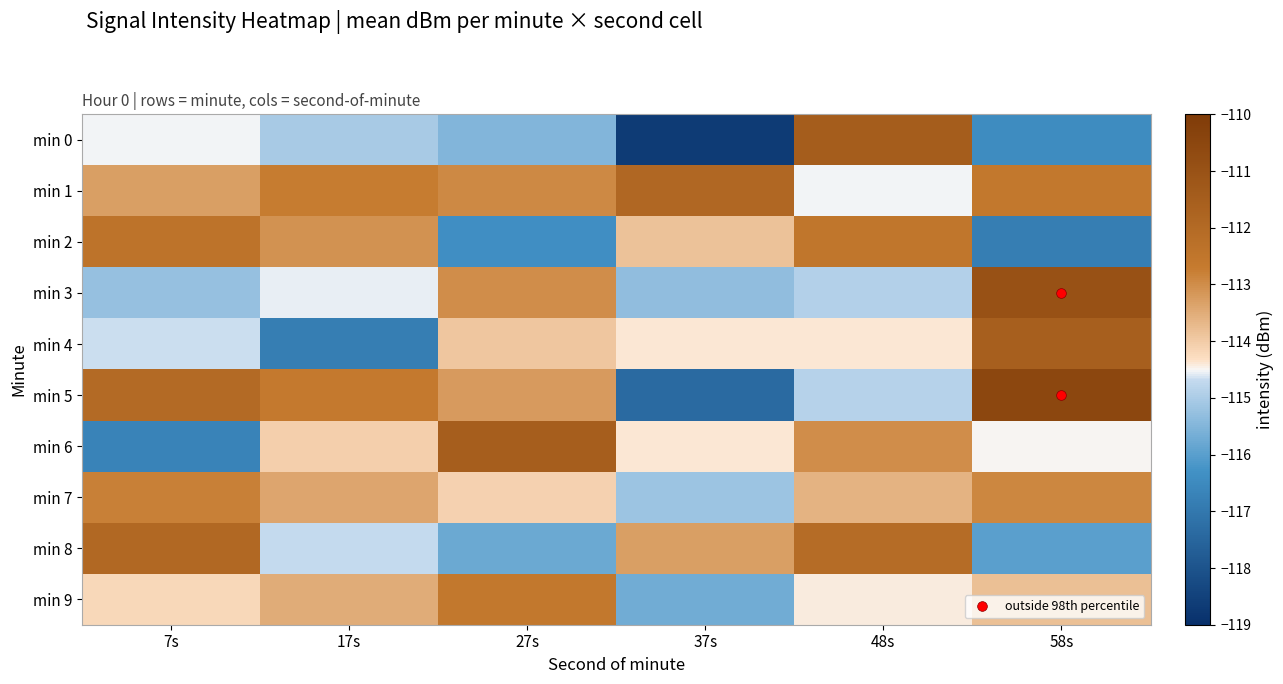

Reading left to right, list all the values displayed in this chart.

min 0: 7s=-114.5	17s=-115.0	27s=-115.5	37s=-118.7	48s=-111.5	58s=-116.5
min 1: 7s=-113.3	17s=-112.7	27s=-112.9	37s=-111.9	48s=-114.5	58s=-112.6
min 2: 7s=-112.4	17s=-113.1	27s=-116.4	37s=-113.9	48s=-112.5	58s=-116.8
min 3: 7s=-115.2	17s=-114.6	27s=-113.0	37s=-115.3	48s=-114.9	58s=-111.0
min 4: 7s=-114.7	17s=-116.8	27s=-113.9	37s=-114.4	48s=-114.4	58s=-111.6
min 5: 7s=-112.0	17s=-112.7	27s=-113.2	37s=-117.4	48s=-114.9	58s=-110.5
min 6: 7s=-116.7	17s=-114.0	27s=-111.5	37s=-114.4	48s=-113.0	58s=-114.5
min 7: 7s=-112.8	17s=-113.4	27s=-114.1	37s=-115.2	48s=-113.6	58s=-112.9
min 8: 7s=-111.9	17s=-114.7	27s=-115.8	37s=-113.3	48s=-112.1	58s=-116.0
min 9: 7s=-114.2	17s=-113.5	27s=-112.6	37s=-115.7	48s=-114.4	58s=-113.8